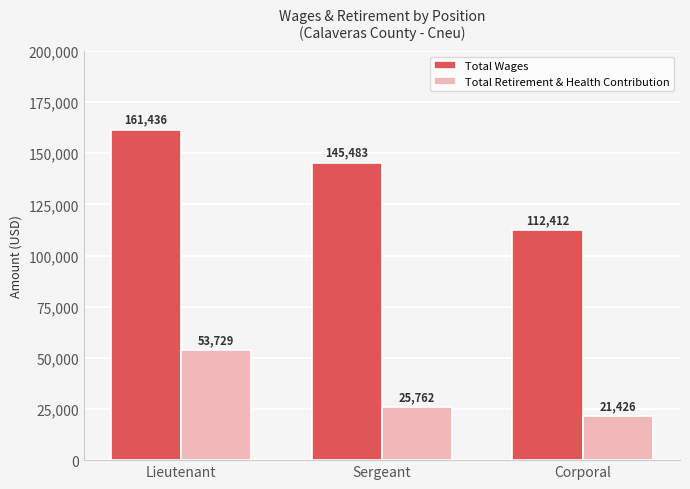

True or false: Total Wages has a value of 145483 at Sergeant.

True